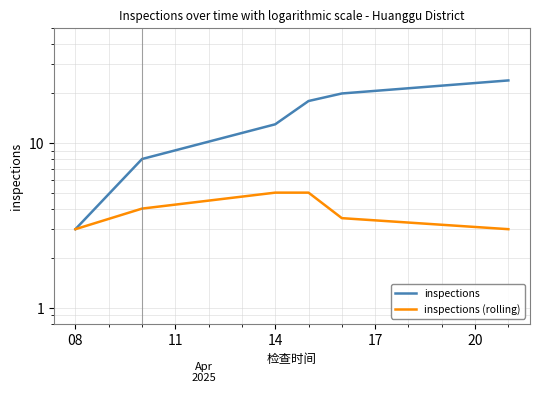

True or false: inspections and inspections (rolling) intersect in this chart.

False